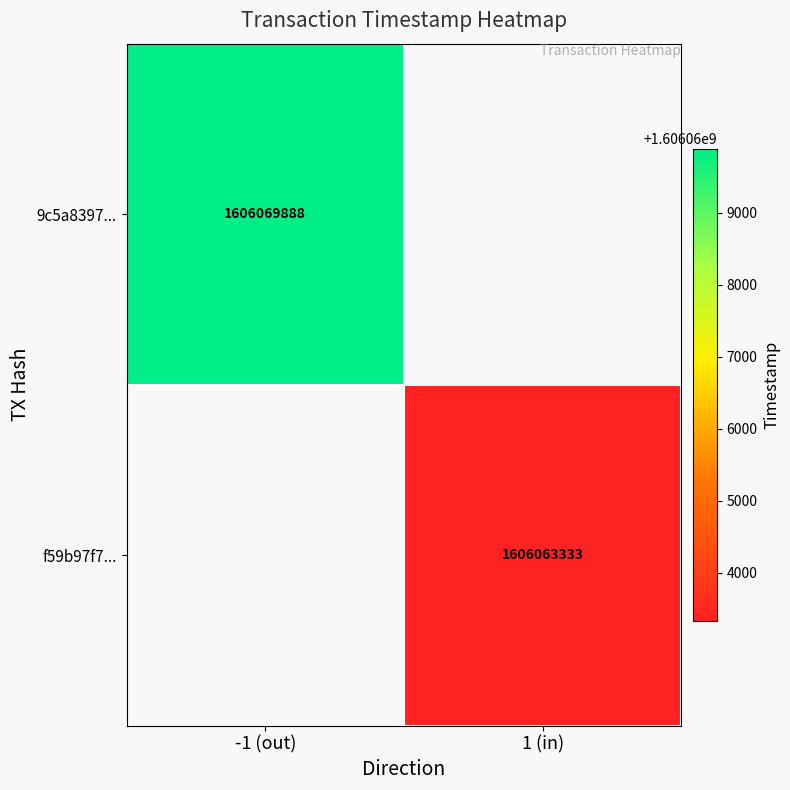

True or false: 9c5a8397... has a value of 2482961730 at -1 (out).

False